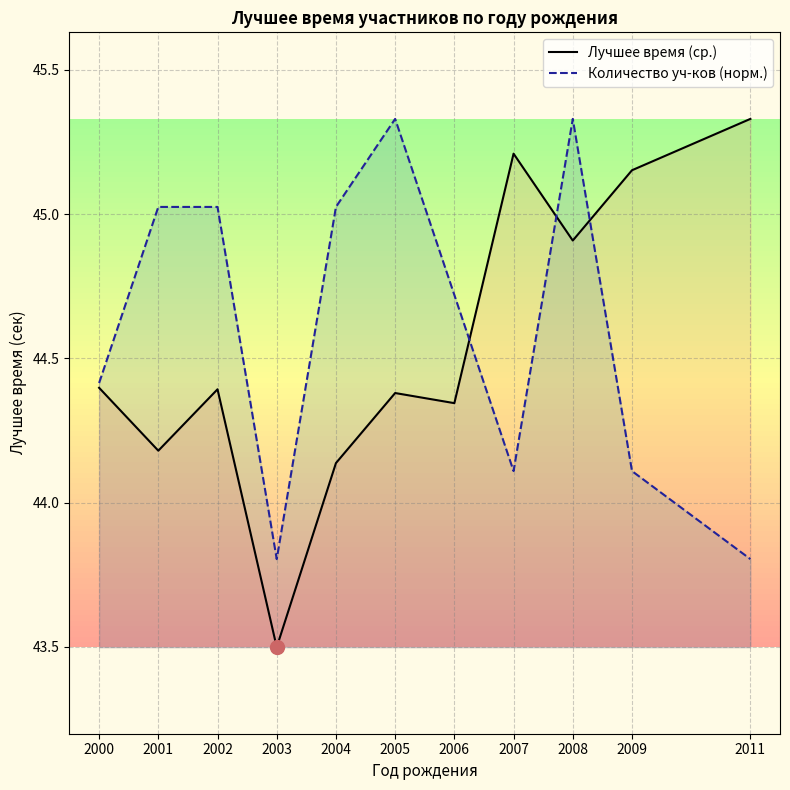

True or false: Количество уч-ков (норм.) and Лучшее время (ср.) intersect in this chart.

True